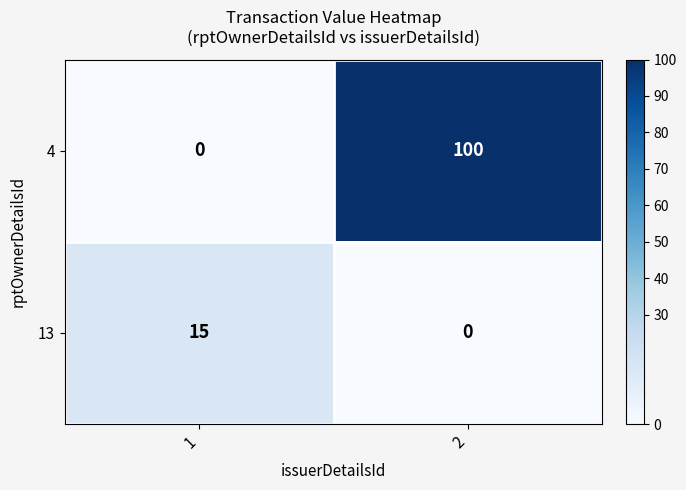

How many series are shown in this chart?

2